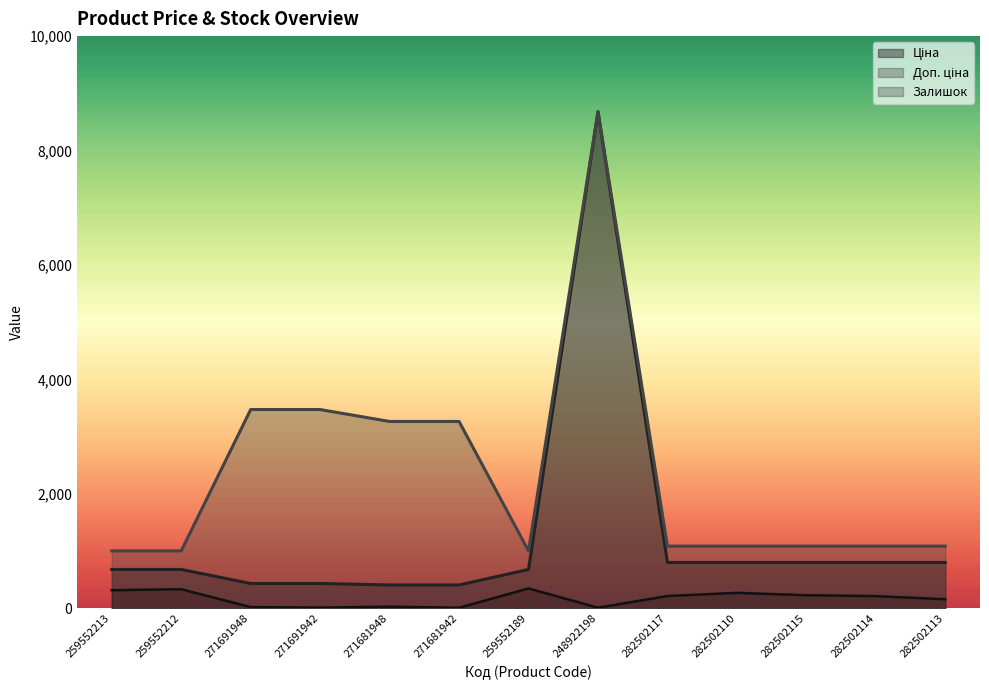

What is the label of the 7th point from the left?

259552189